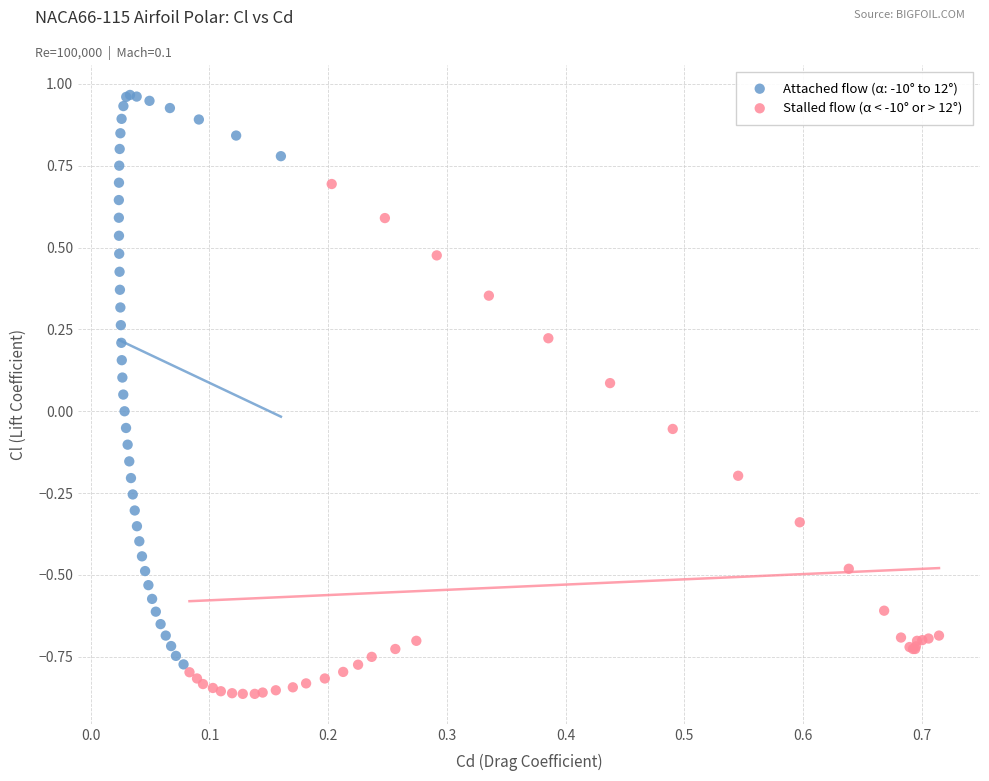

Which series reaches the minimum Y coordinate?

Stalled flow (α < -10° or > 12°)